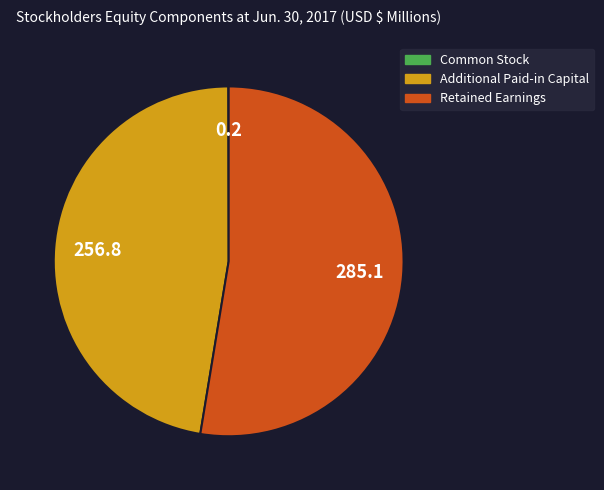

What is the largest slice in the pie chart?

Retained Earnings